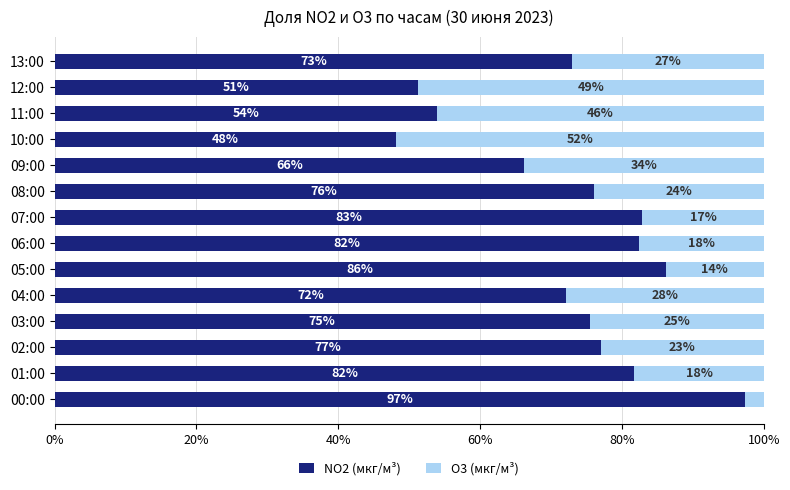

What is the difference between the second highest and minimum values in the NO2 (мкг/м³) series?

38.0